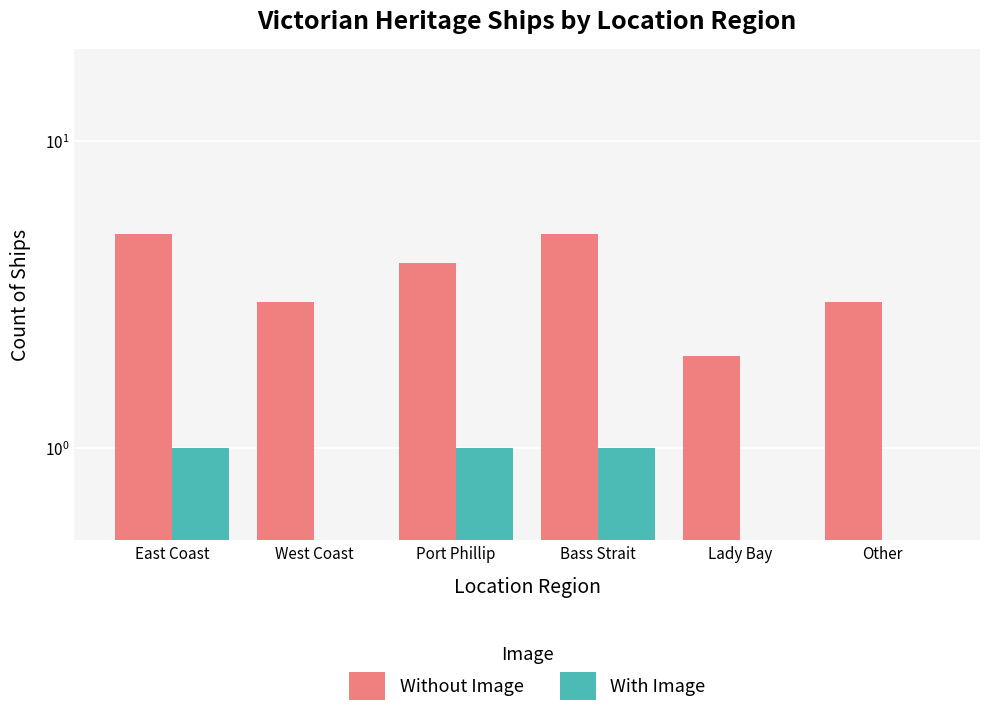

How many With Image values are between 0 and 1?

6